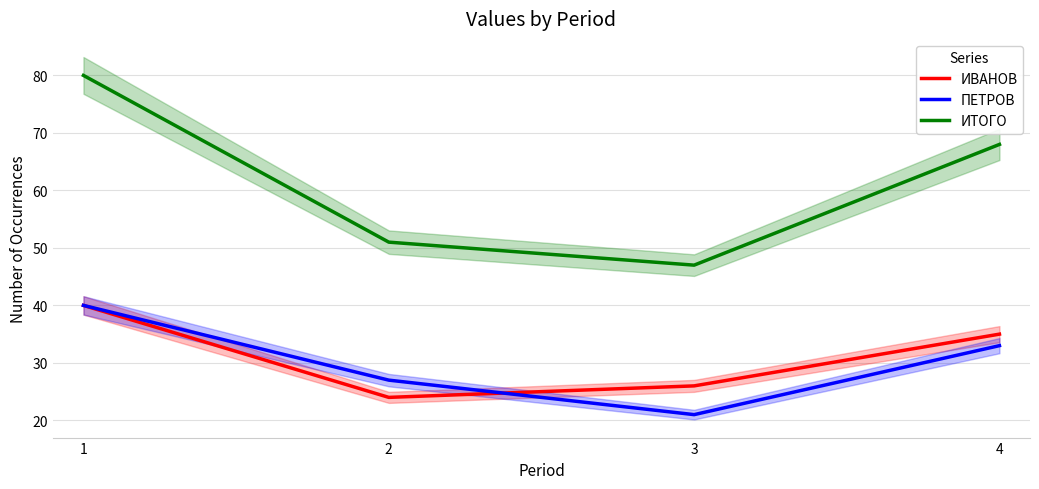

True or false: ИТОГО has more than 0 interior local peaks.

False